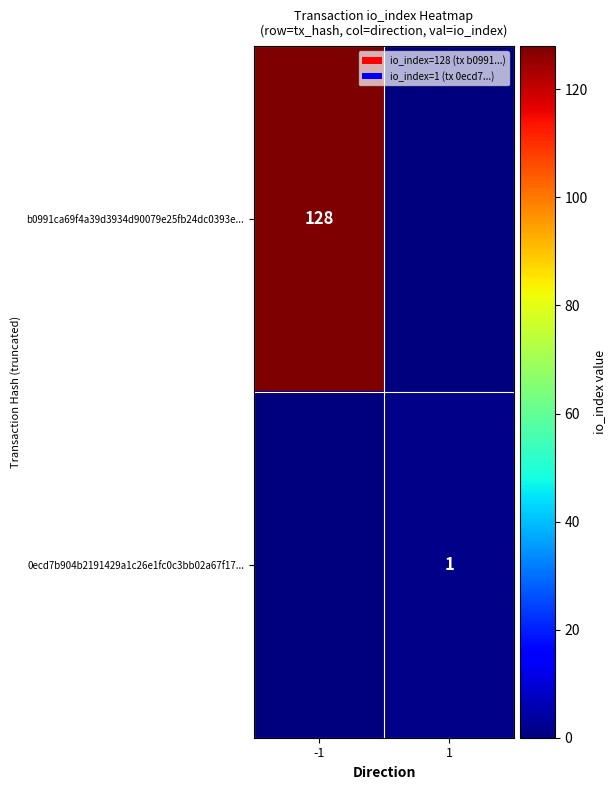

At which category does the chart reach its minimum across all series?

1